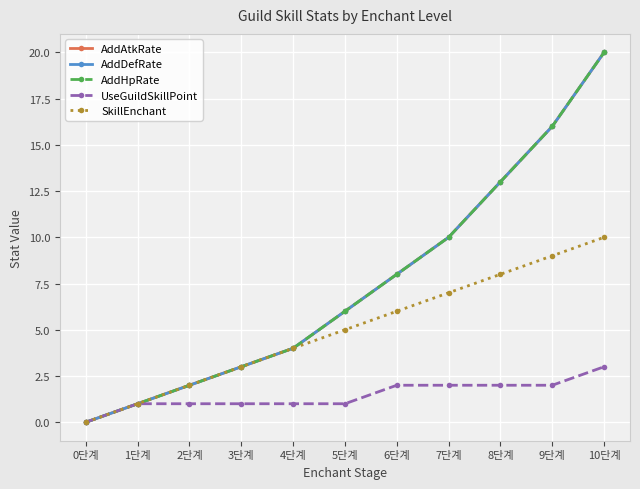

At which category is the sum across all series the highest?

10단계